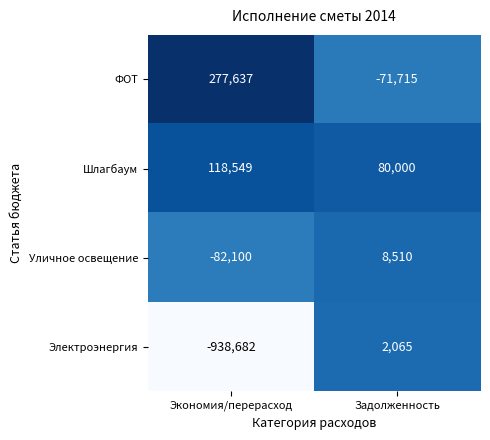

List the series in order of their peak value, highest first.

ФОТ, Шлагбаум, Уличное освещение, Электроэнергия